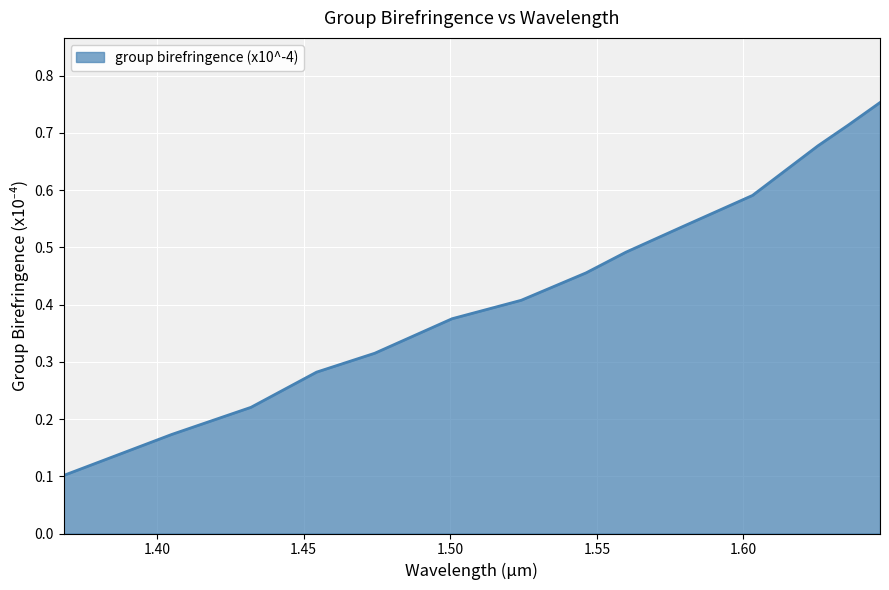

List the labels in order of value, largest first.

1.6466, 1.6357, 1.6254, 1.6031, 1.5793, 1.5599, 1.5463, 1.5242, 1.5006, 1.4742, 1.4544, 1.432, 1.405, 1.3681